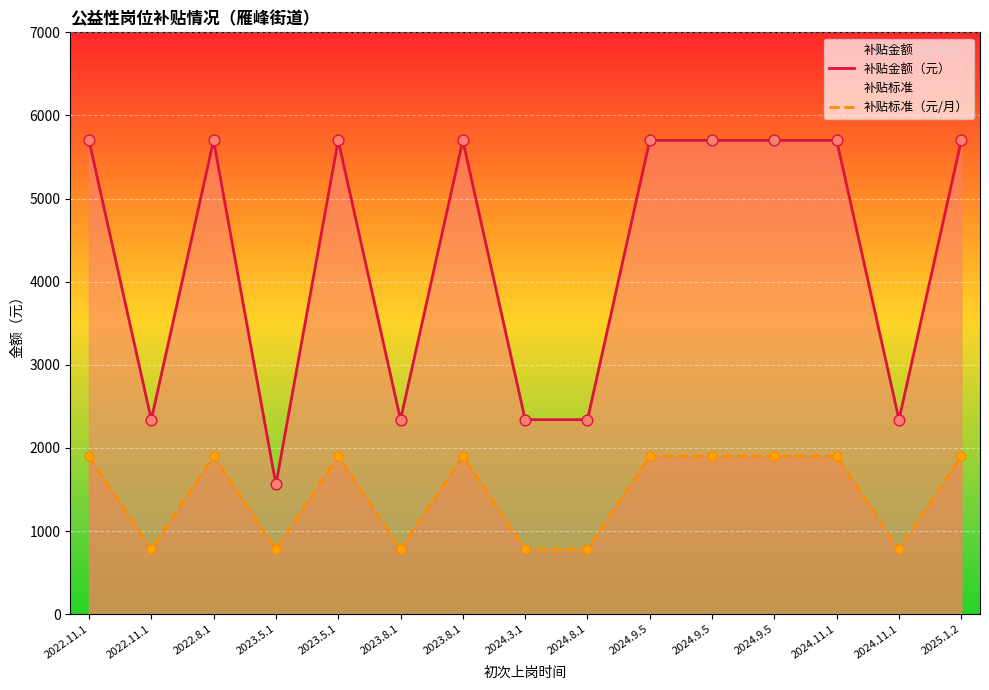

Which series reaches the minimum Y coordinate?

补贴标准（元/月）